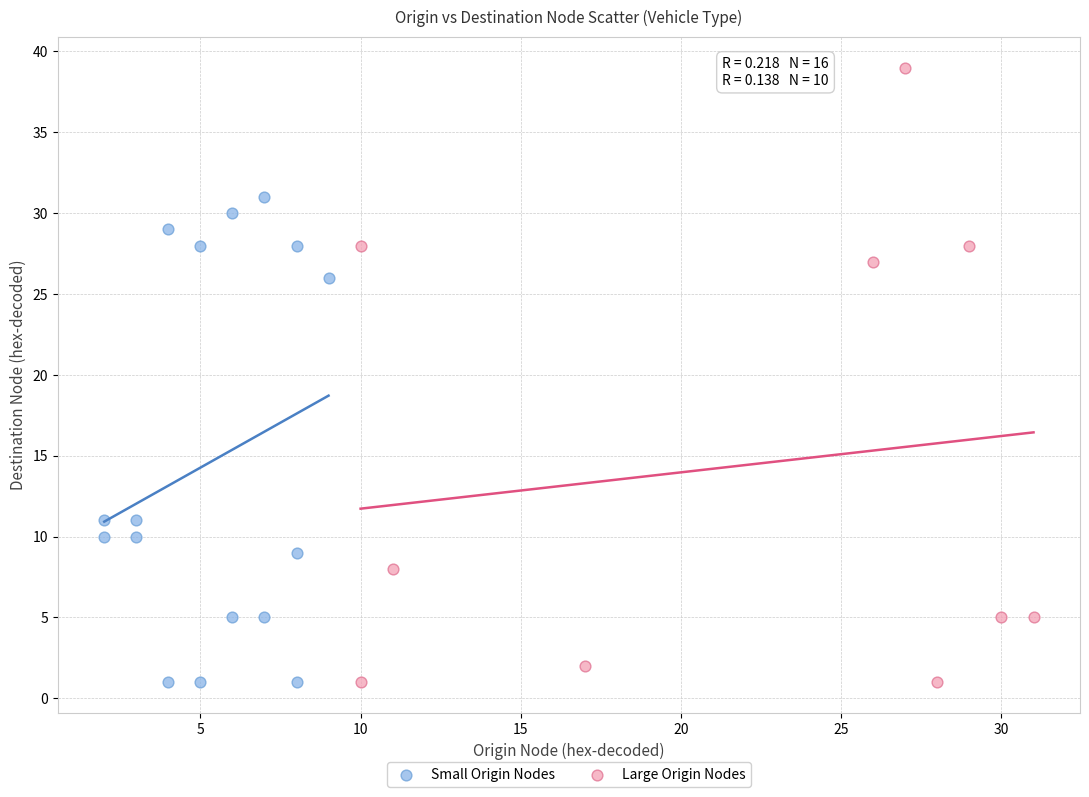

Which series contains the highest Y value?

Large Origin Nodes